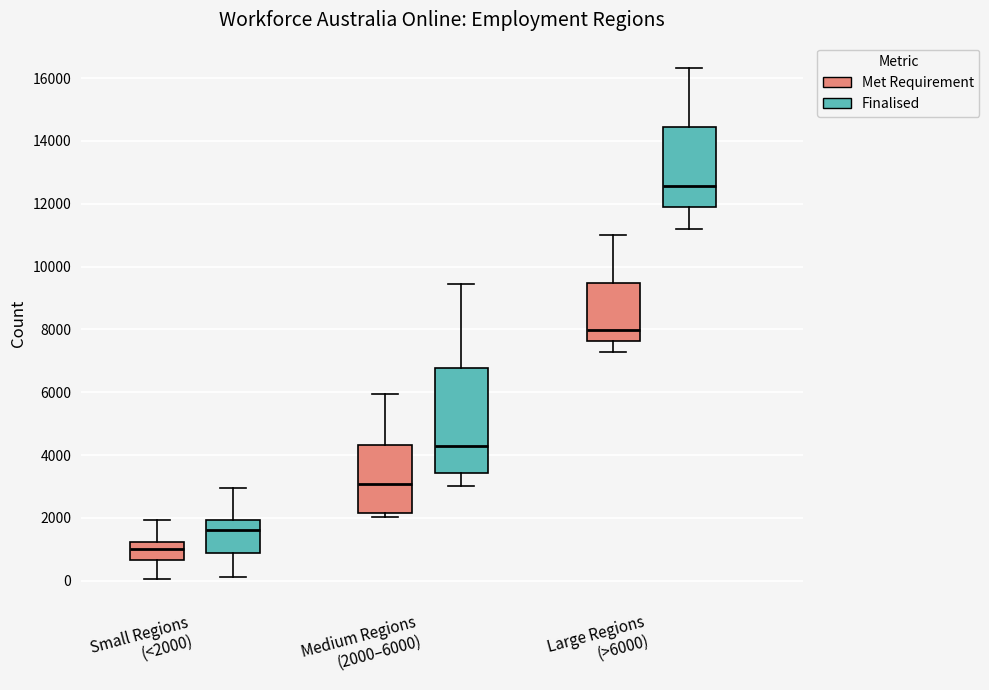

Where is the upper edge of the box for Small Regions (<2000) (Finalised) on the y-axis? The values are not printed on the chart, so give them approximately, as read against the axis.

2000